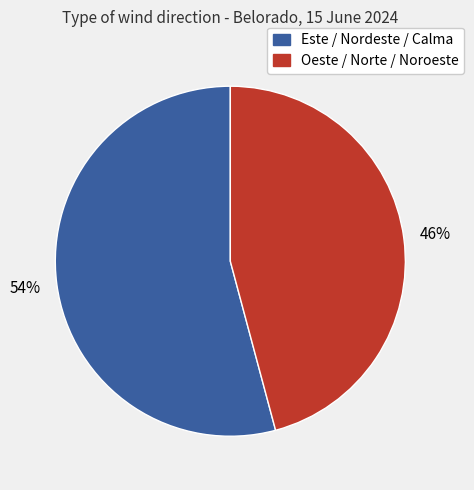

To the nearest percent, what is the difference between the largest and smallest slice percentages?

8%